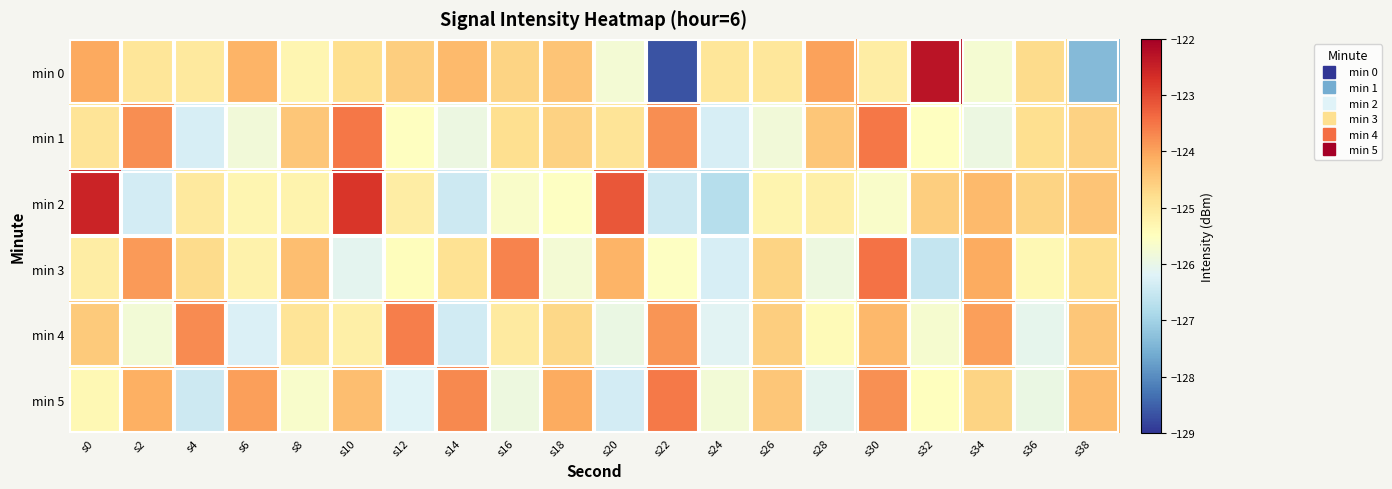

Reading left to right, extract all data points from this chart.

min 0: s0=-124.1	s2=-124.9	s4=-125.0	s6=-124.2	s8=-125.3	s10=-124.8	s12=-124.6	s14=-124.3	s16=-124.7	s18=-124.4	s20=-125.8	s22=-128.7	s24=-124.9	s26=-125.0	s28=-124.0	s30=-125.1	s32=-122.3	s34=-125.7	s36=-124.8	s38=-127.4
min 1: s0=-124.9	s2=-123.8	s4=-126.3	s6=-125.8	s8=-124.5	s10=-123.5	s12=-125.5	s14=-125.9	s16=-124.8	s18=-124.6	s20=-124.9	s22=-123.8	s24=-126.3	s26=-125.8	s28=-124.5	s30=-123.5	s32=-125.5	s34=-125.9	s36=-124.8	s38=-124.6
min 2: s0=-122.5	s2=-126.3	s4=-125.0	s6=-125.3	s8=-125.2	s10=-122.8	s12=-125.1	s14=-126.4	s16=-125.6	s18=-125.5	s20=-123.2	s22=-126.4	s24=-126.7	s26=-125.3	s28=-125.2	s30=-125.6	s32=-124.6	s34=-124.3	s36=-124.7	s38=-124.4
min 3: s0=-125.1	s2=-123.9	s4=-124.8	s6=-125.2	s8=-124.3	s10=-126.1	s12=-125.5	s14=-124.8	s16=-123.7	s18=-125.8	s20=-124.2	s22=-125.5	s24=-126.3	s26=-124.7	s28=-125.9	s30=-123.5	s32=-126.5	s34=-124.1	s36=-125.3	s38=-124.8
min 4: s0=-124.5	s2=-125.8	s4=-123.8	s6=-126.2	s8=-124.9	s10=-125.2	s12=-123.6	s14=-126.4	s16=-125.0	s18=-124.7	s20=-126.0	s22=-123.8	s24=-126.2	s26=-124.5	s28=-125.4	s30=-124.2	s32=-125.7	s34=-124.0	s36=-126.0	s38=-124.5
min 5: s0=-125.3	s2=-124.2	s4=-126.5	s6=-124.0	s8=-125.7	s10=-124.3	s12=-126.2	s14=-123.7	s16=-125.9	s18=-124.1	s20=-126.3	s22=-123.5	s24=-125.8	s26=-124.5	s28=-126.1	s30=-123.8	s32=-125.5	s34=-124.7	s36=-126.0	s38=-124.3